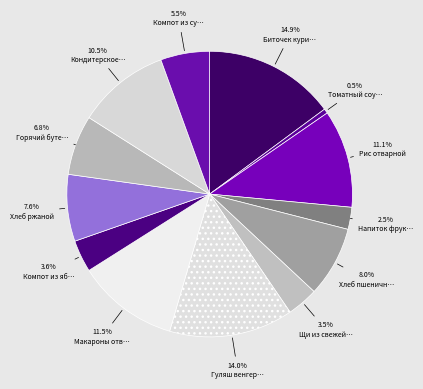

How many slices are in this pie chart?

13